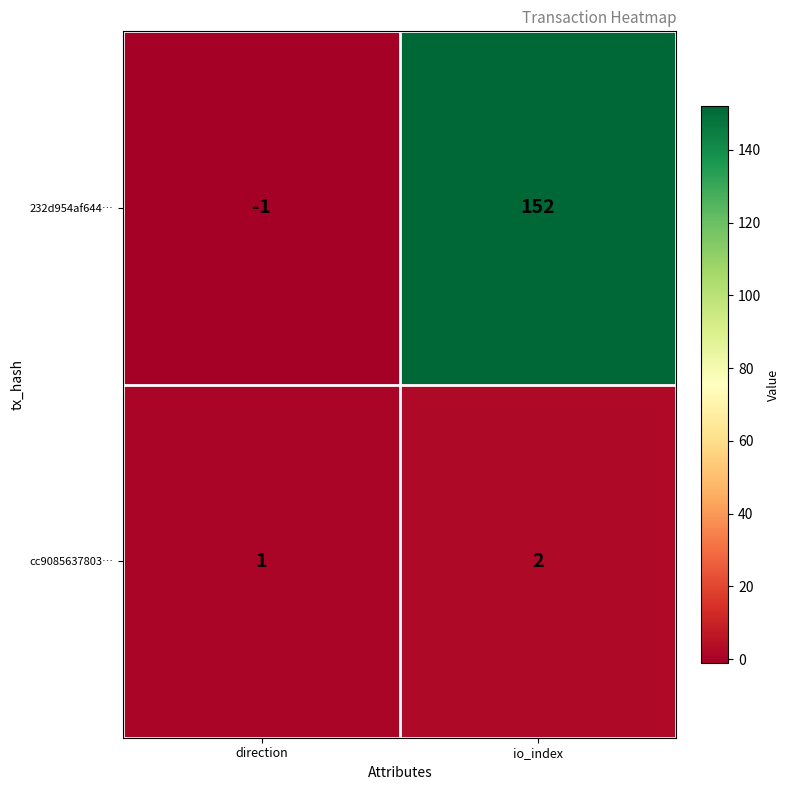

Reading left to right, list all the values displayed in this chart.

232d954af644…: -1	152
cc9085637803…: 1	2